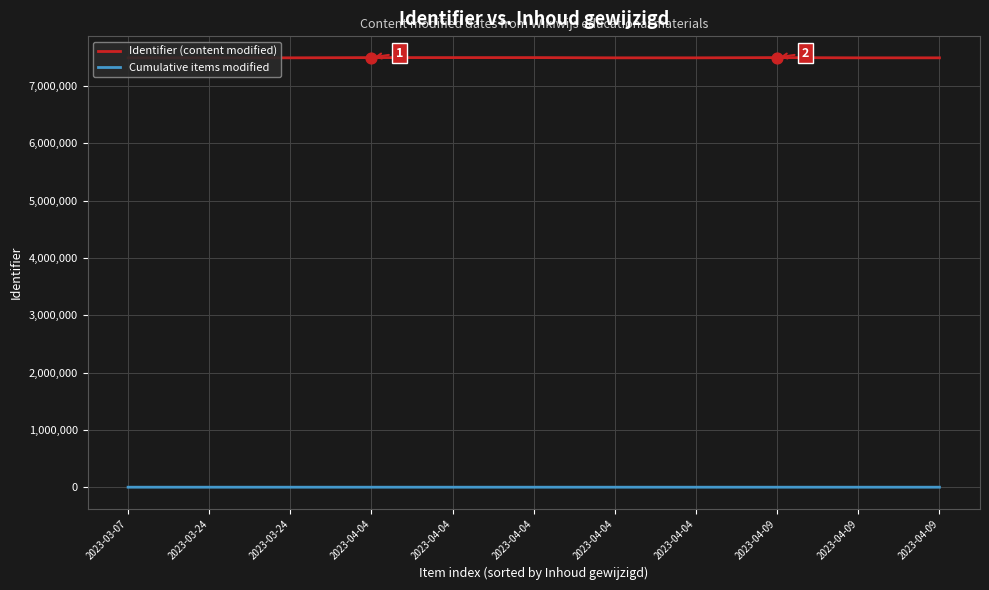

Which series has the widest spread of Y values?

Identifier (content modified)